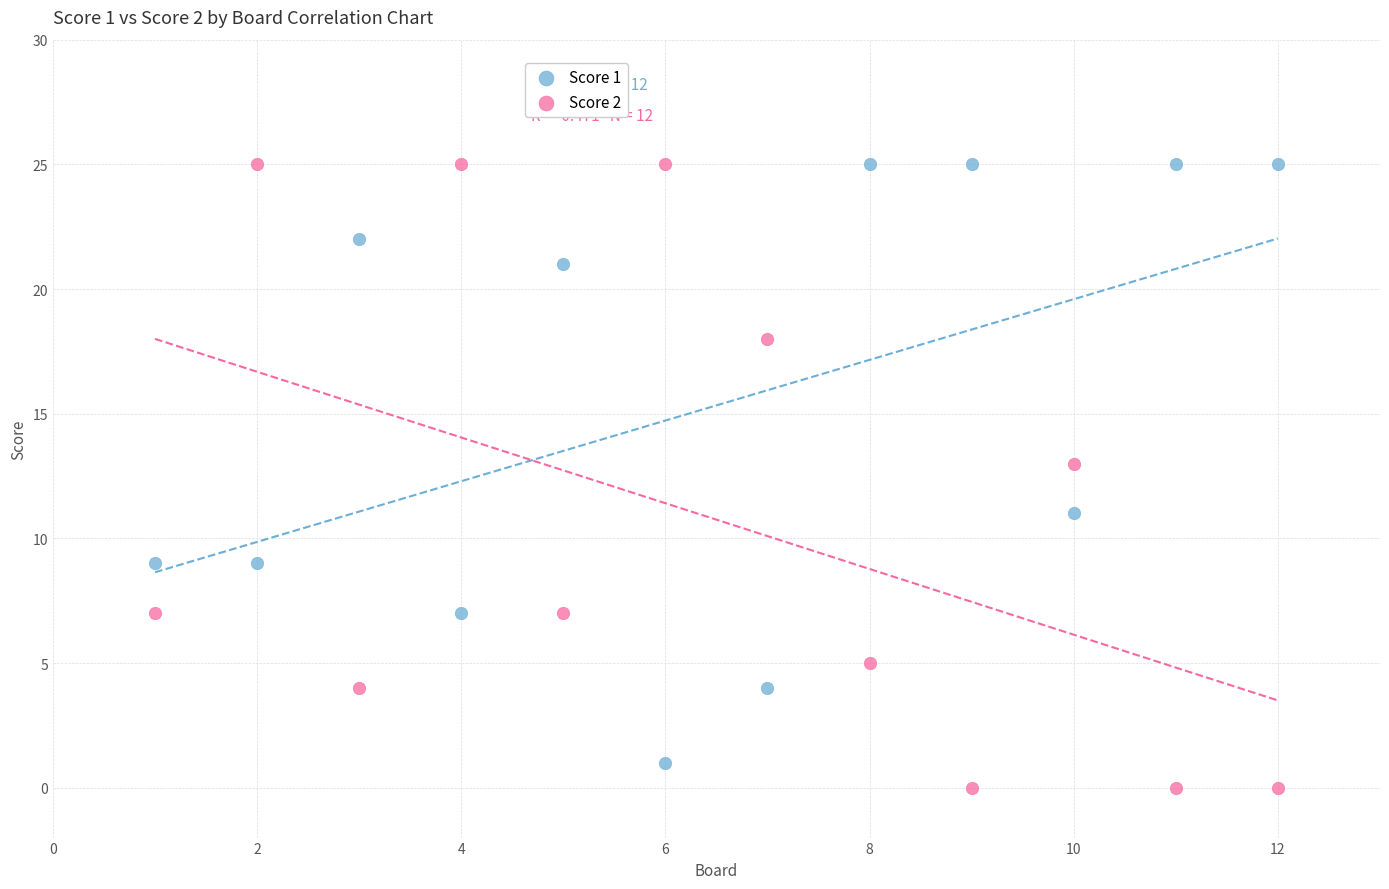

What is the X range (max minus min) for the scatter plot?

11